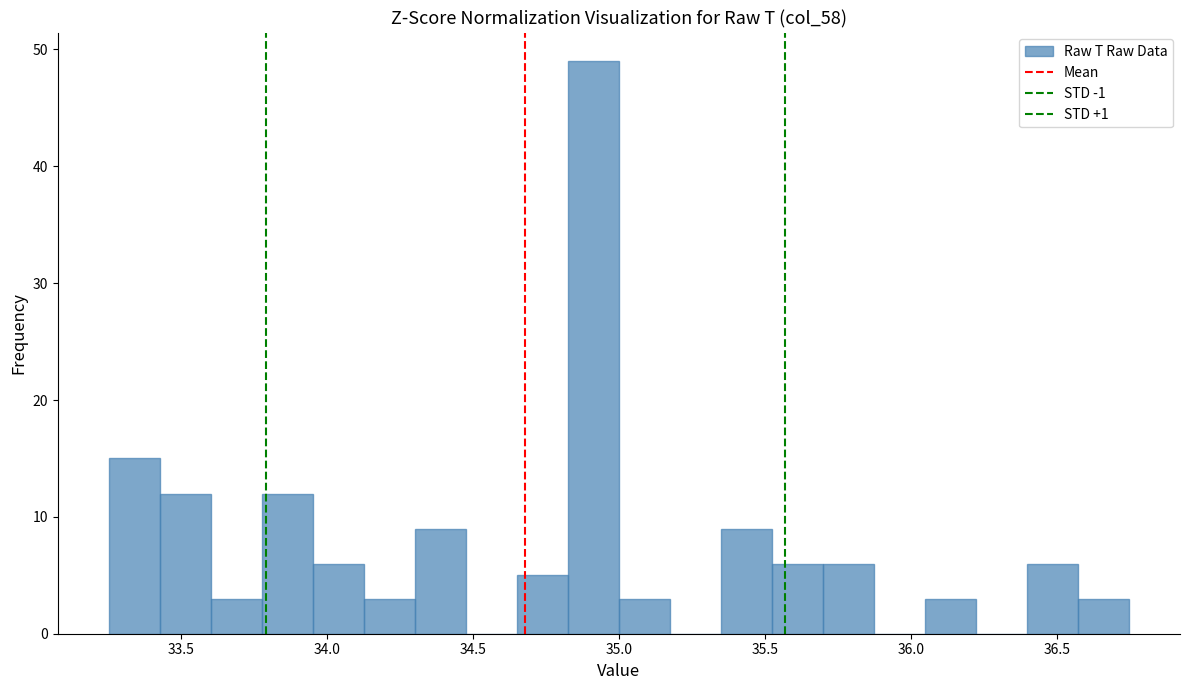

Read against the x-axis, roughly where is the centre of the tallest bar?

34.90